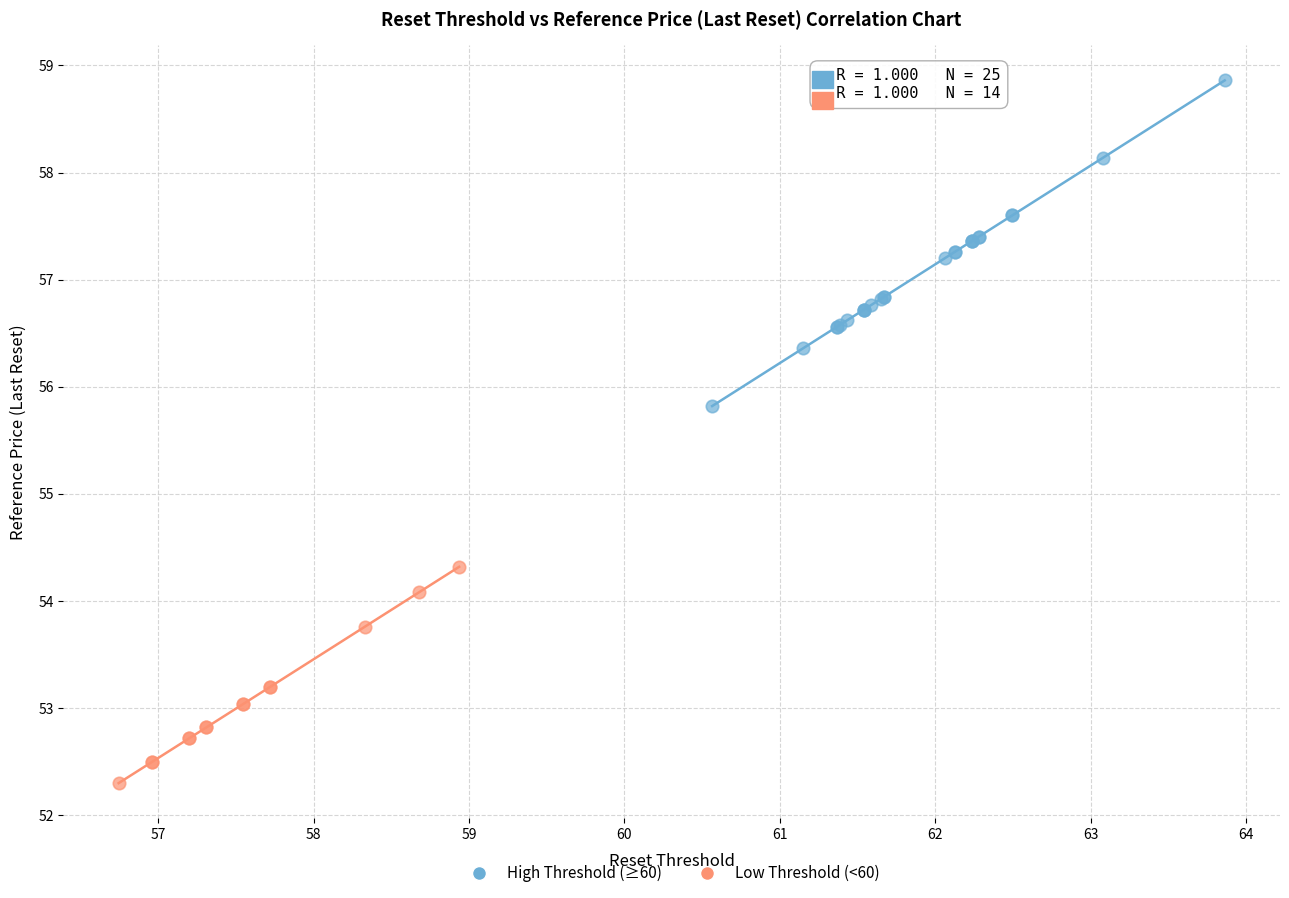

Which series contains the lowest Y value?

Low Threshold (<60)